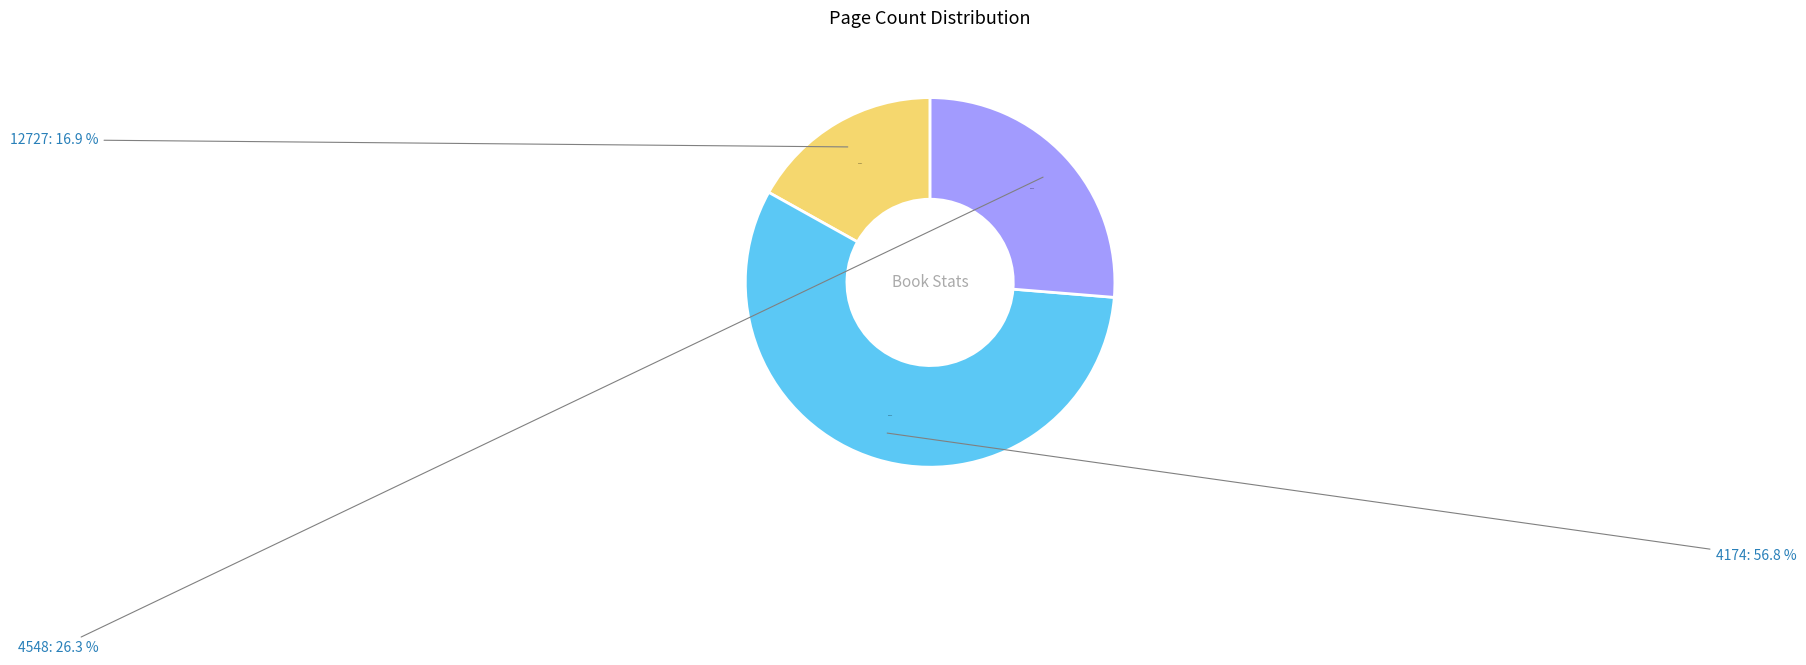

Rank the categories by value from highest to lowest.

4174, 4548, 12727